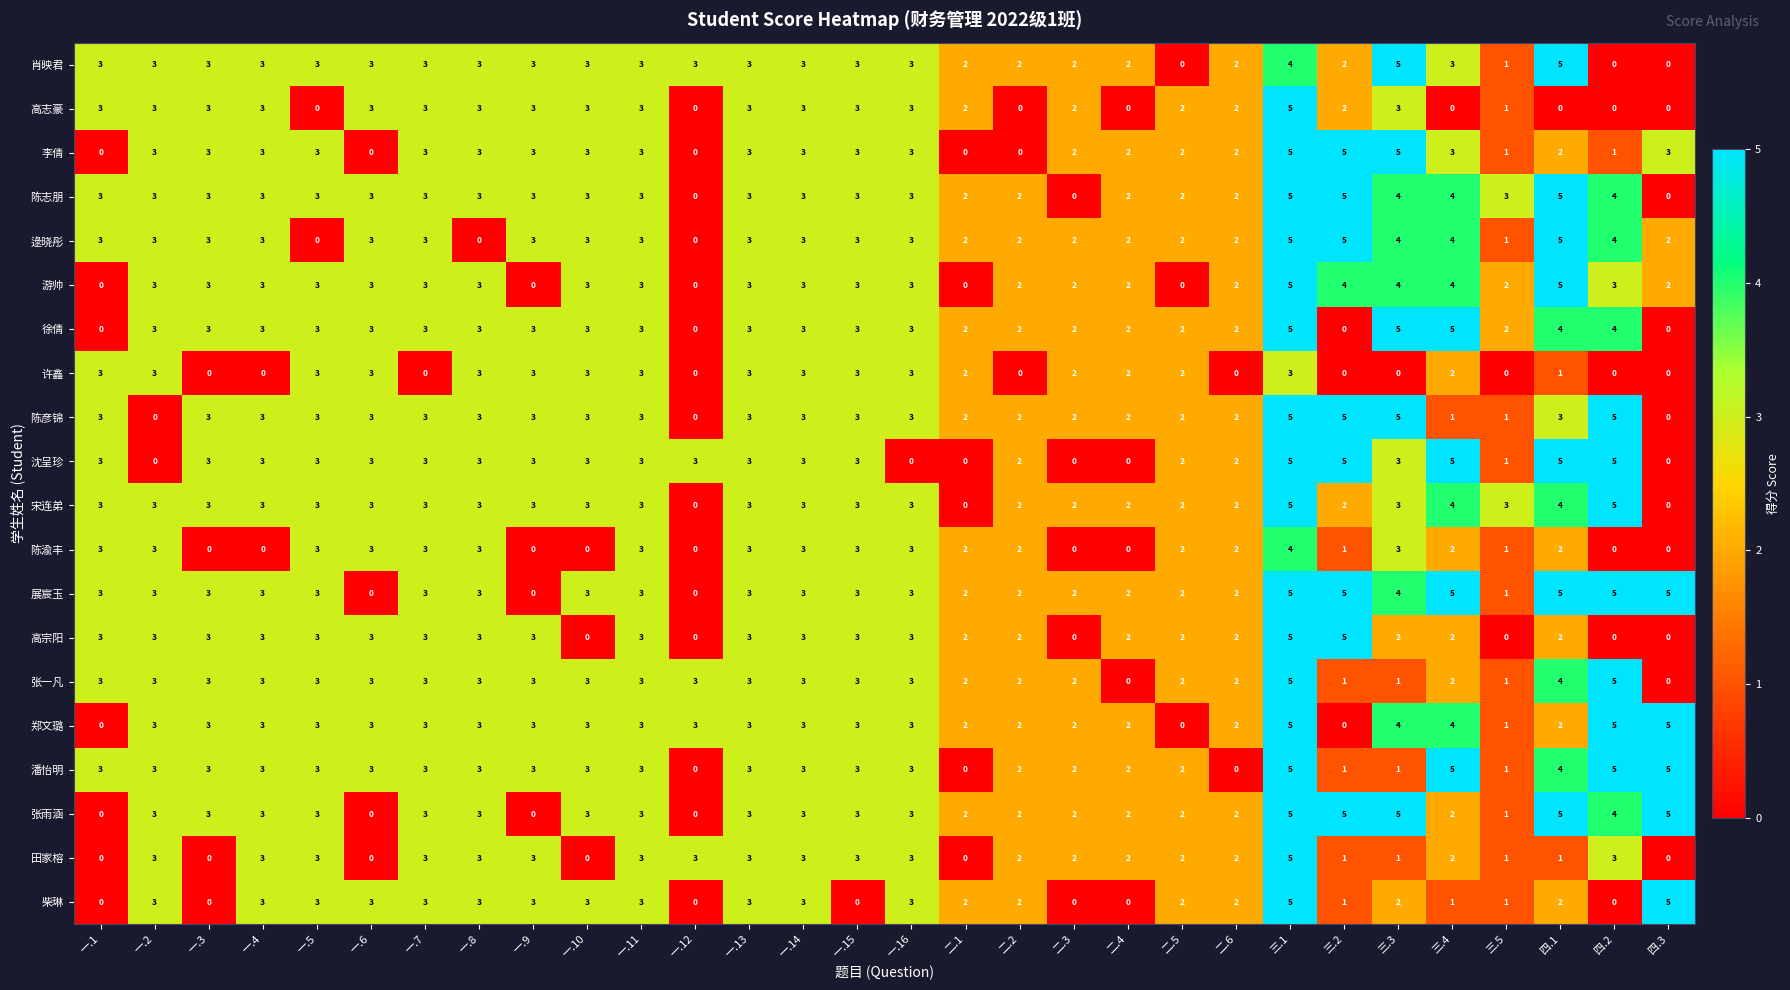

Which series has the largest total across all categories?

展宸玉